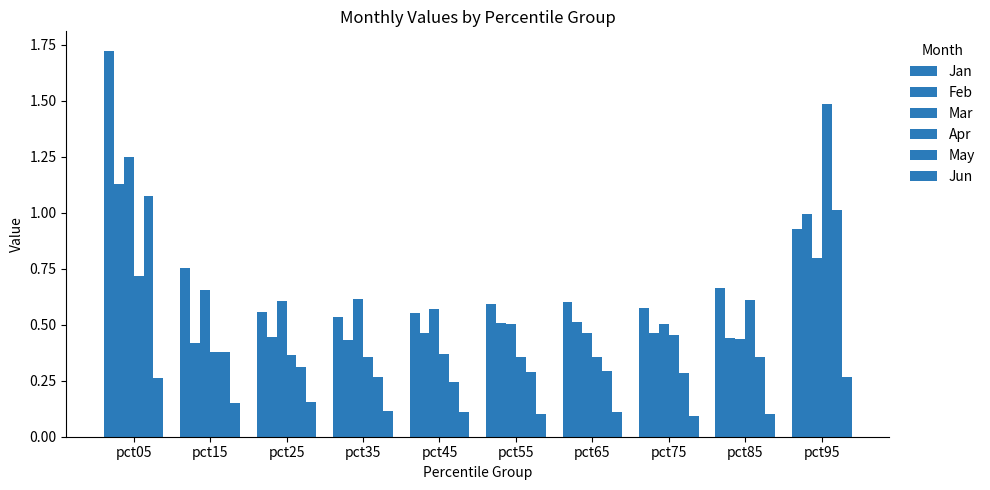

What is the sum of the Jun values at pct35 and pct75?

0.2